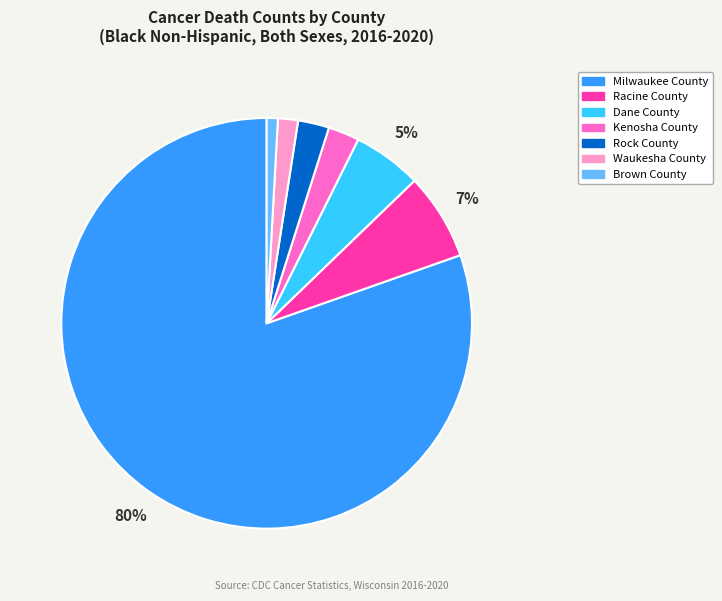

Is it true that Racine County is 7% of the pie?

True